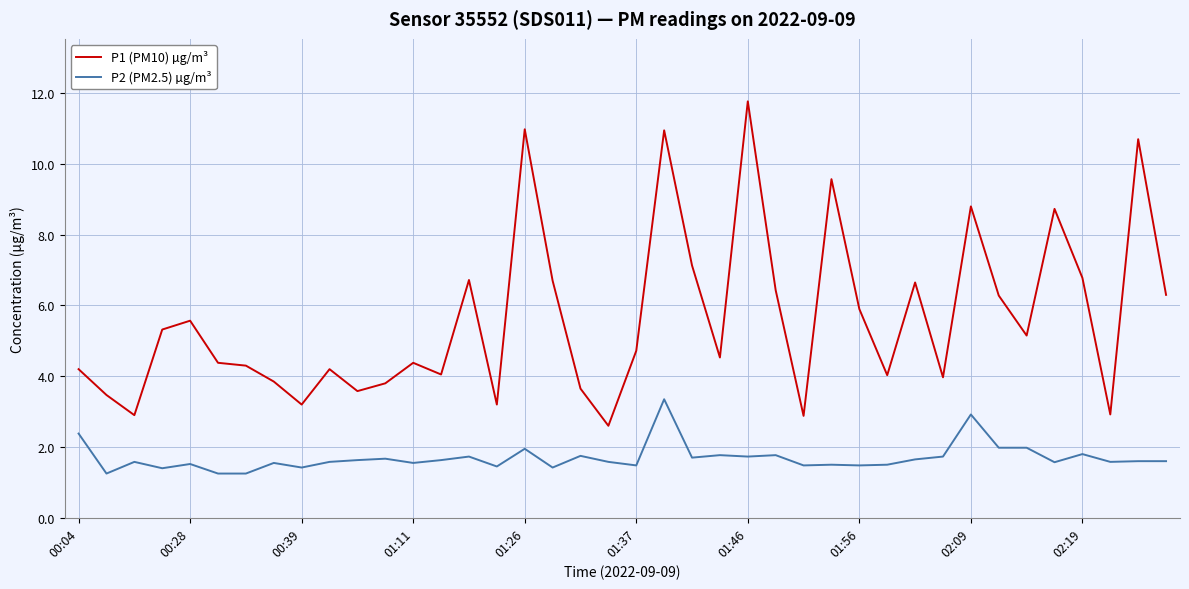

True or false: P2 (PM2.5) µg/m³ and P1 (PM10) µg/m³ cross at least once.

False